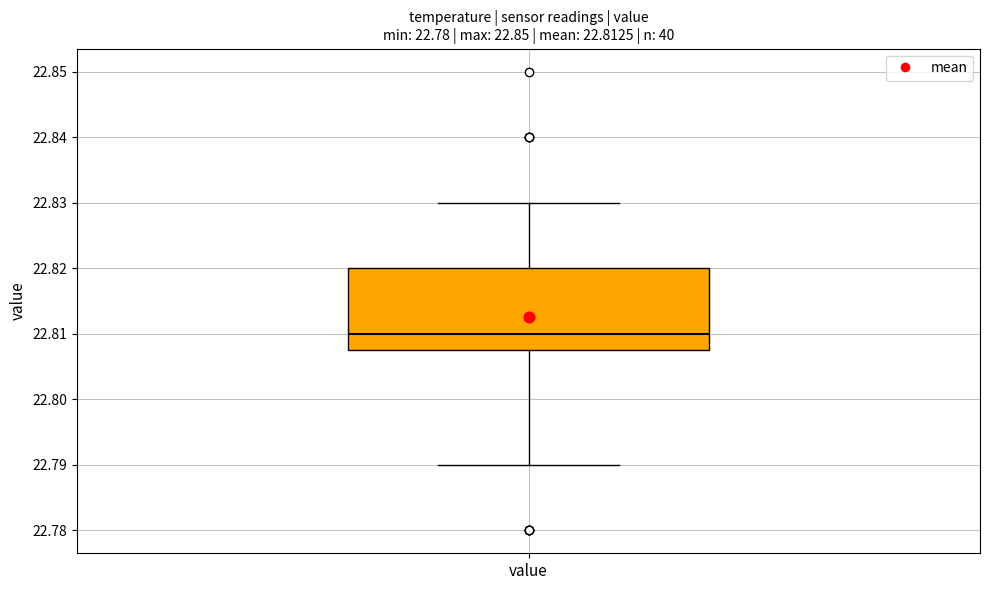

Where is the upper edge of the box for value on the y-axis? The values are not printed on the chart, so give them approximately, as read against the axis.

22.820